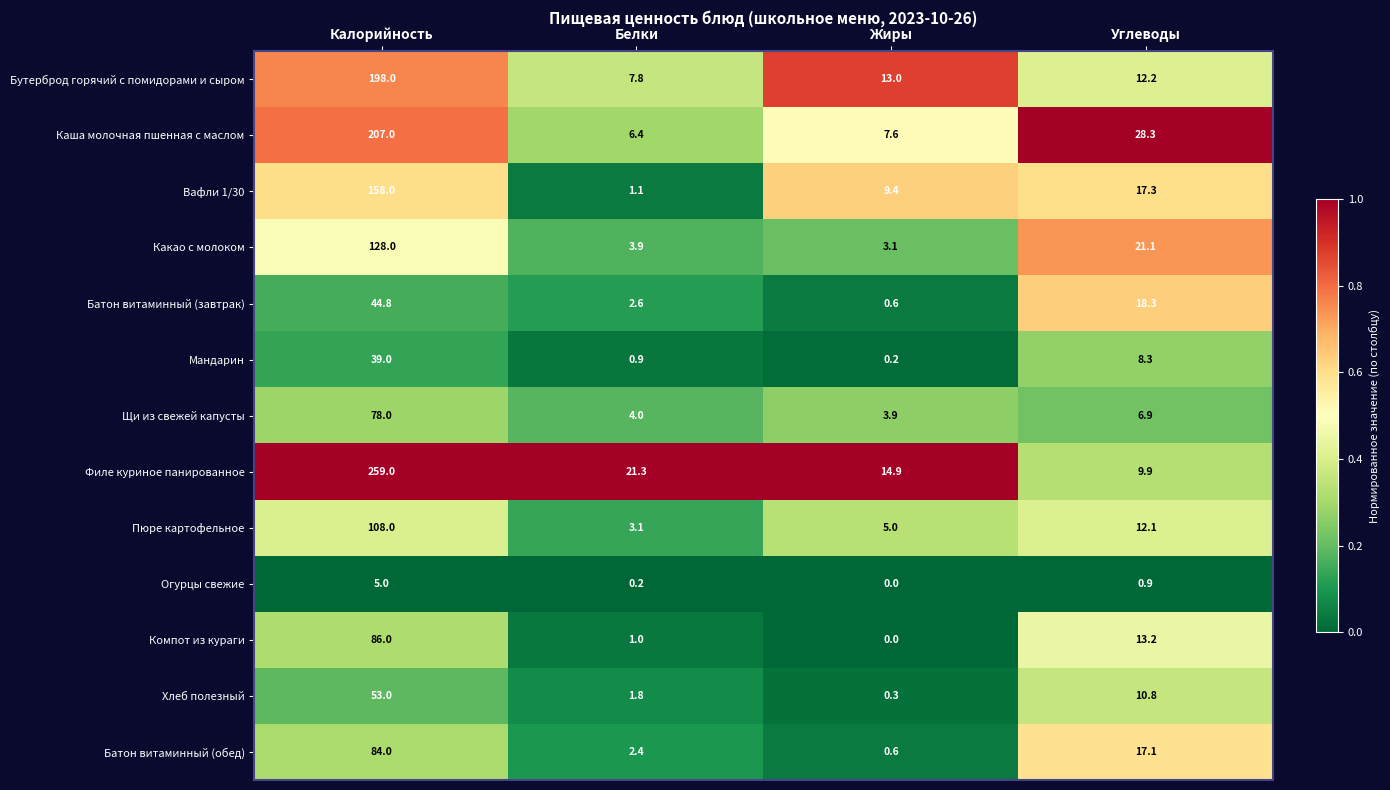

At how many categories does at least one series exceed 0?

4